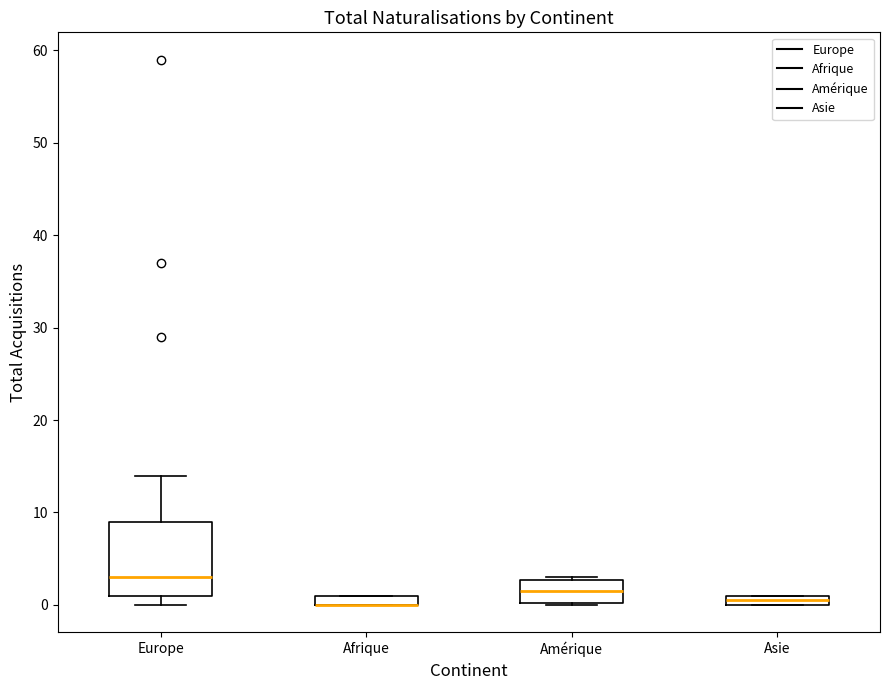

Where is the lower edge of the box for Amérique on the y-axis? The values are not printed on the chart, so give them approximately, as read against the axis.

0